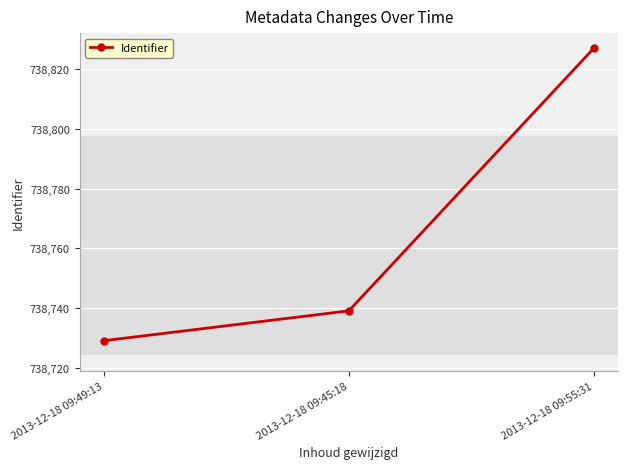

Approximately how many times larger is the value at 2013-12-18 09:45:18 compared to 2013-12-18 09:55:31?

1.0